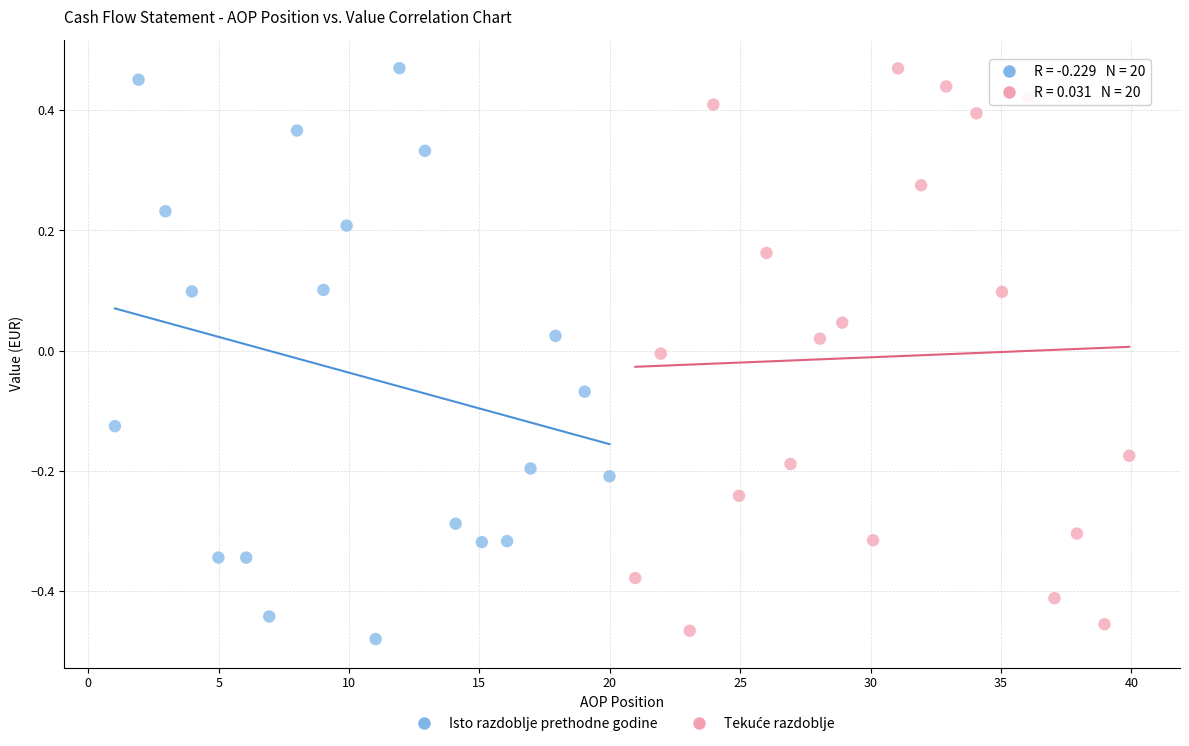

Which series has the widest spread of Y values?

Isto razdoblje prethodne godine